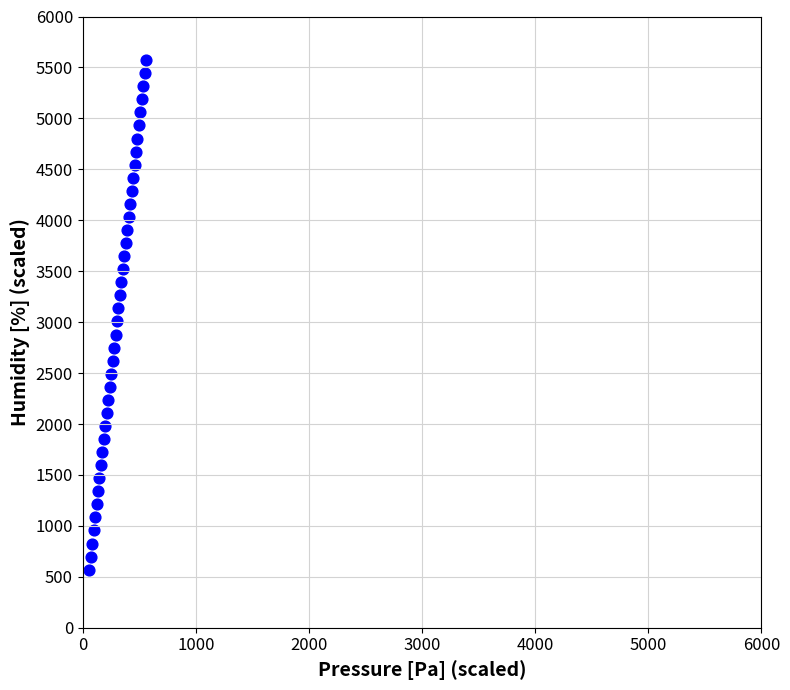

How many points are shown in the scatter plot?

40